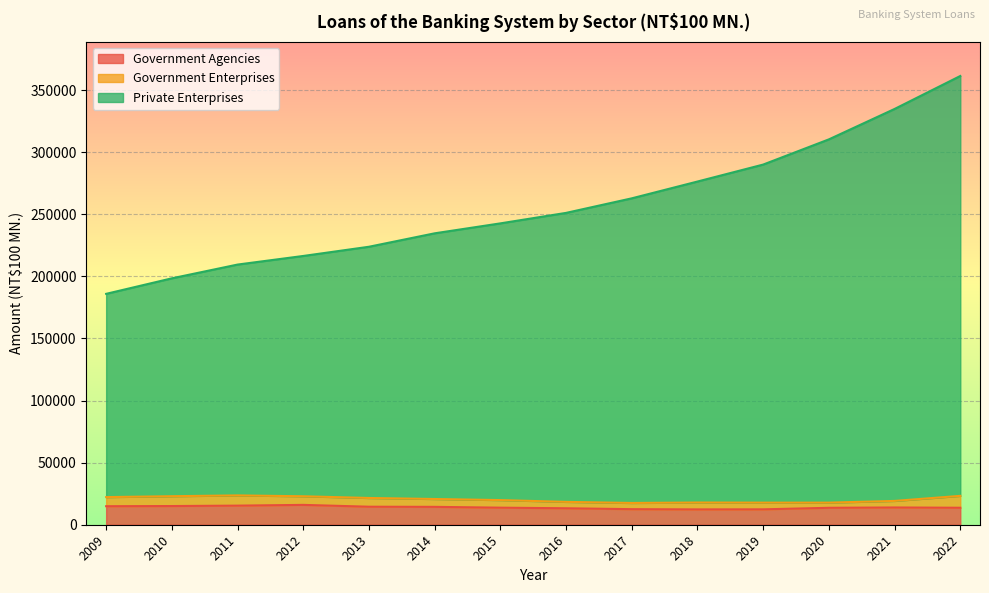

At how many categories does at least one series exceed 180748?

14